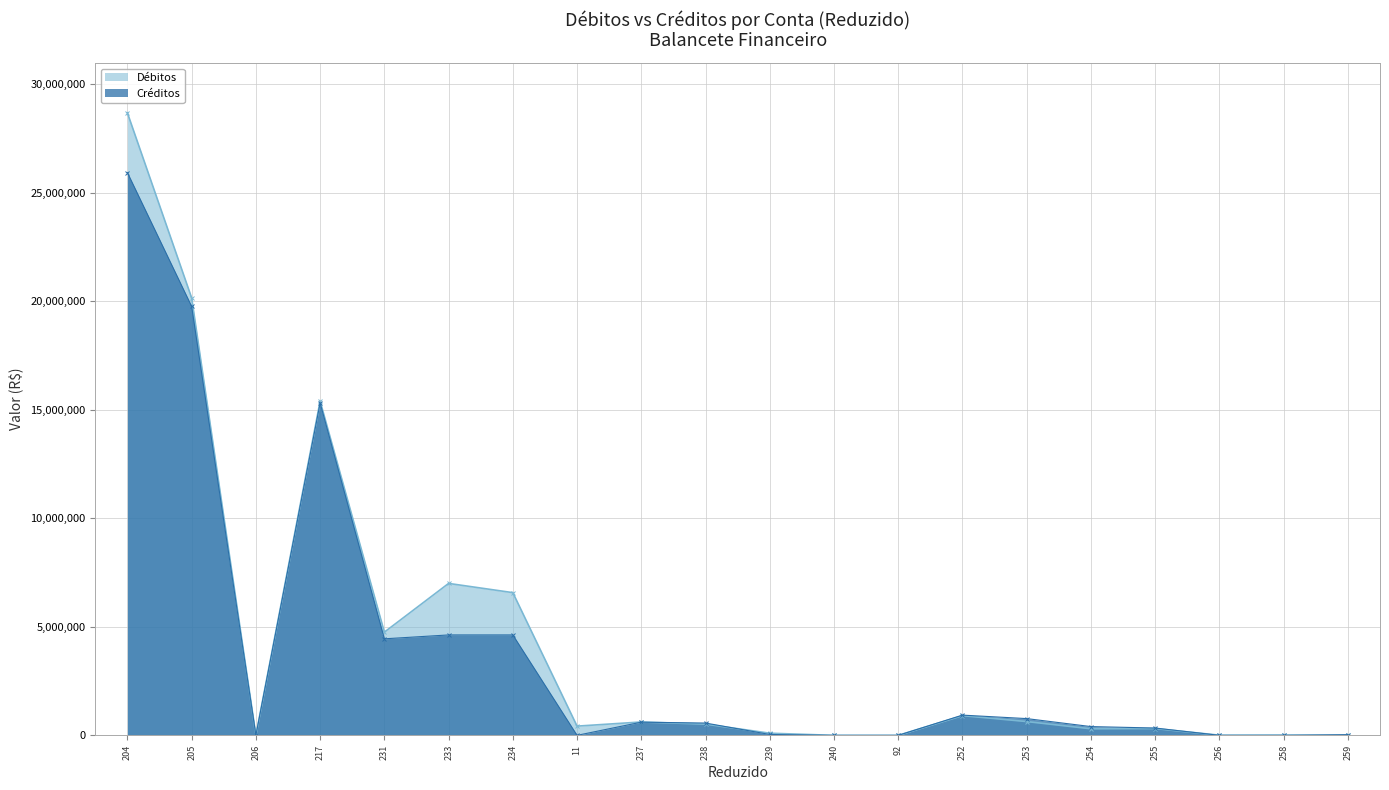

How many values in the Créditos series exceed 566610?

9